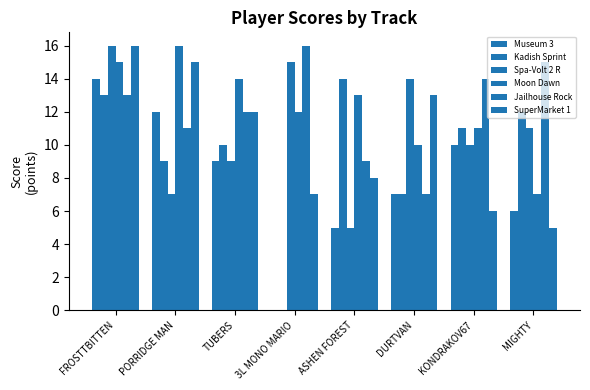

At which category is the sum across all series the highest?

FROSTTBITTEN